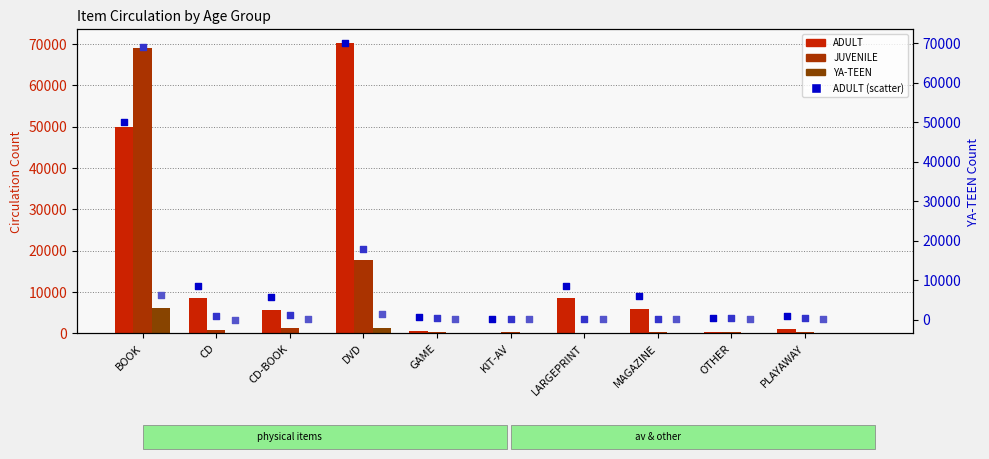

Which series has the largest total across all categories?

ADULT